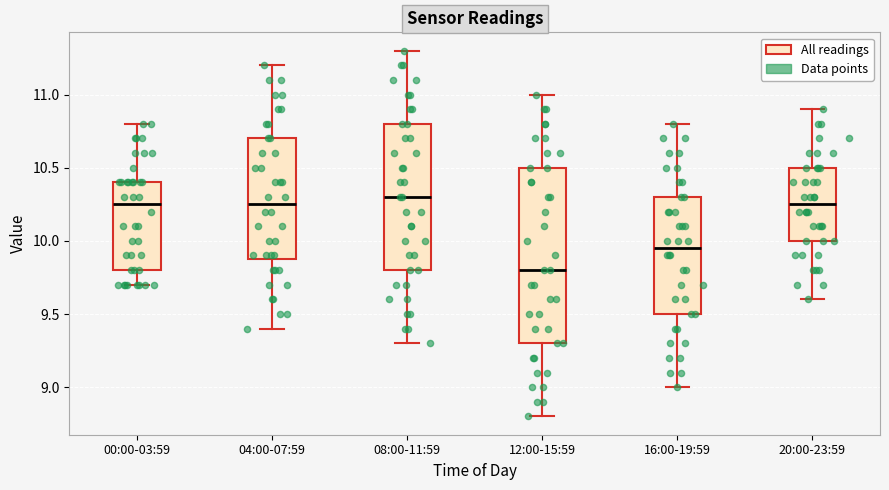

Which box is the tallest, from its lower edge to its upper edge?

12:00-15:59